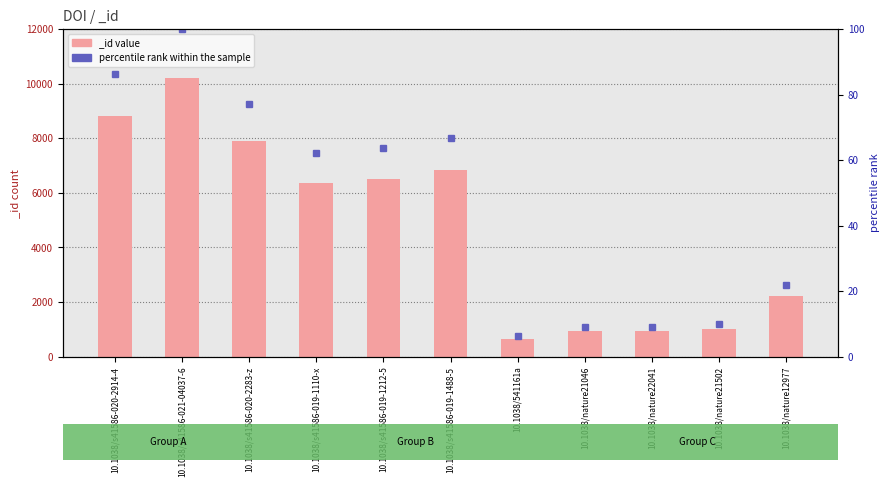

Reading left to right, list all the values displayed in this chart.

8818	10223	7885	6348	6513	6836	651	934	937	1025	2235